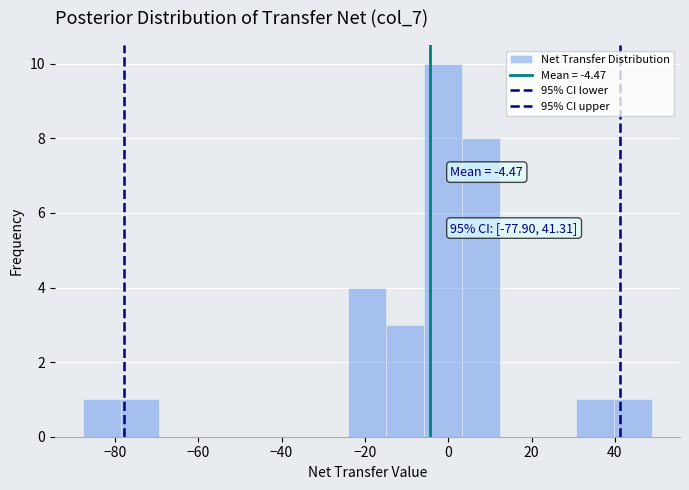

Over which range of the x-axis is the bar tallest?

-6 to 4